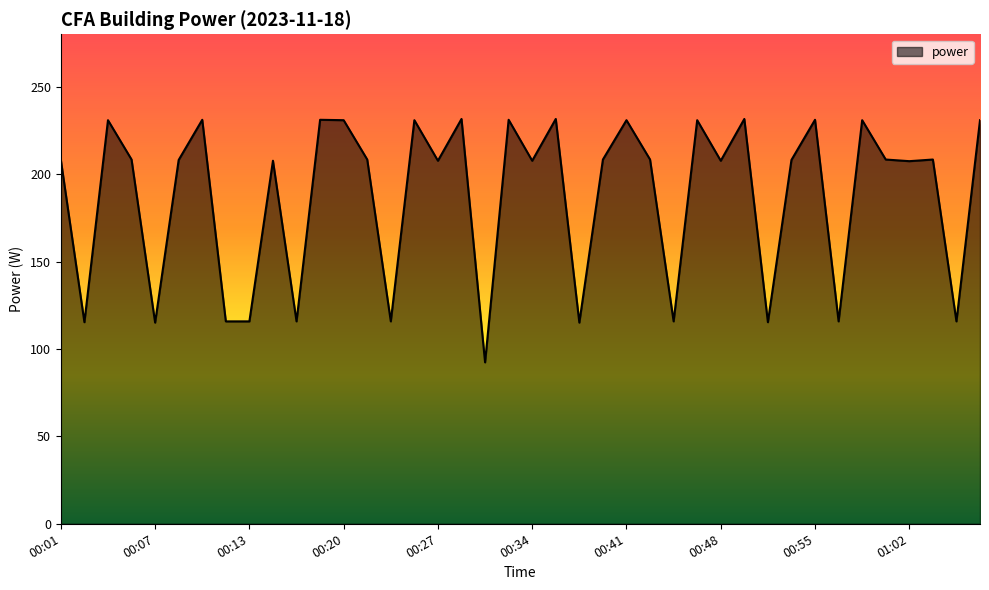

What is the average value?

187.8